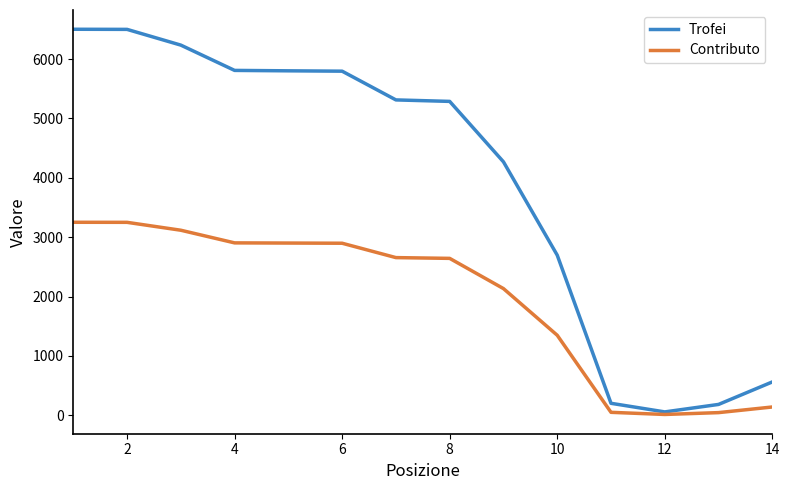

List the series in order of their peak value, lowest first.

Contributo, Trofei